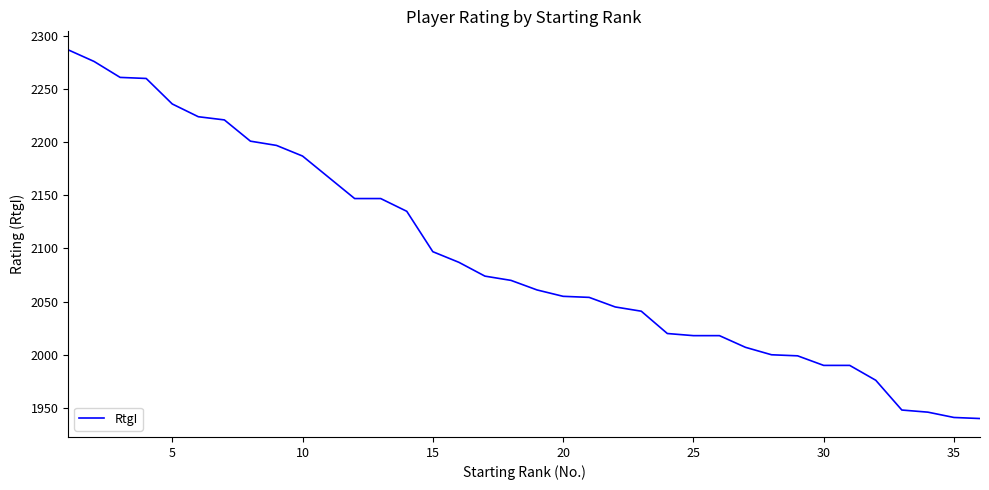

What is the smallest value displayed?

1940